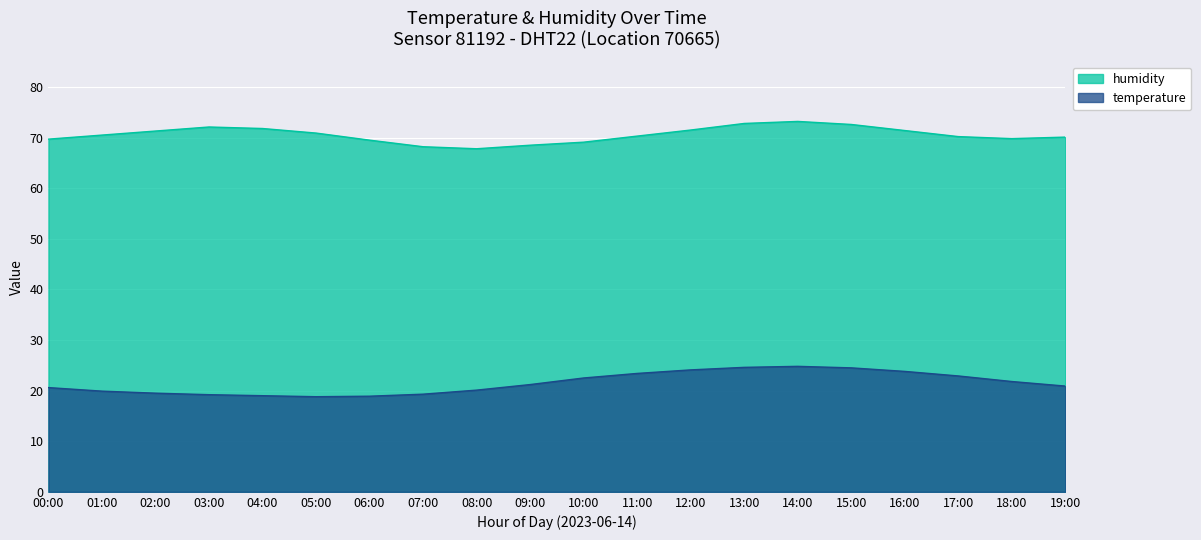

How many values in the temperature series exceed 21?

10